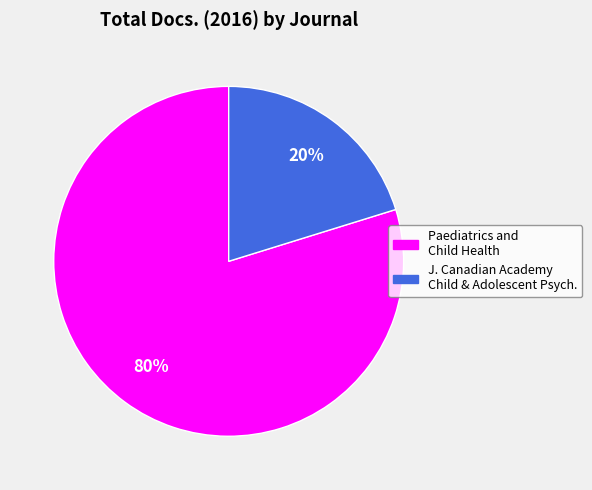

Does any single category account for the majority?

Yes